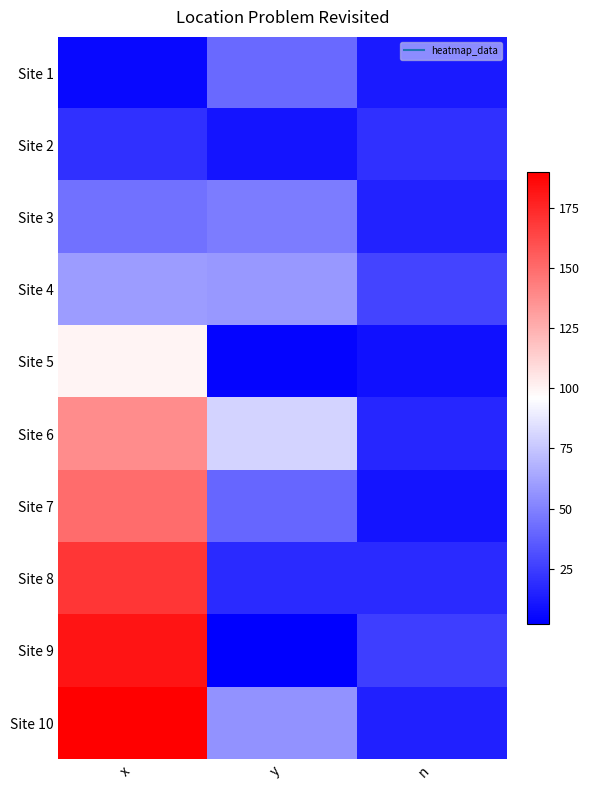

What is the total value across all series at y?

357